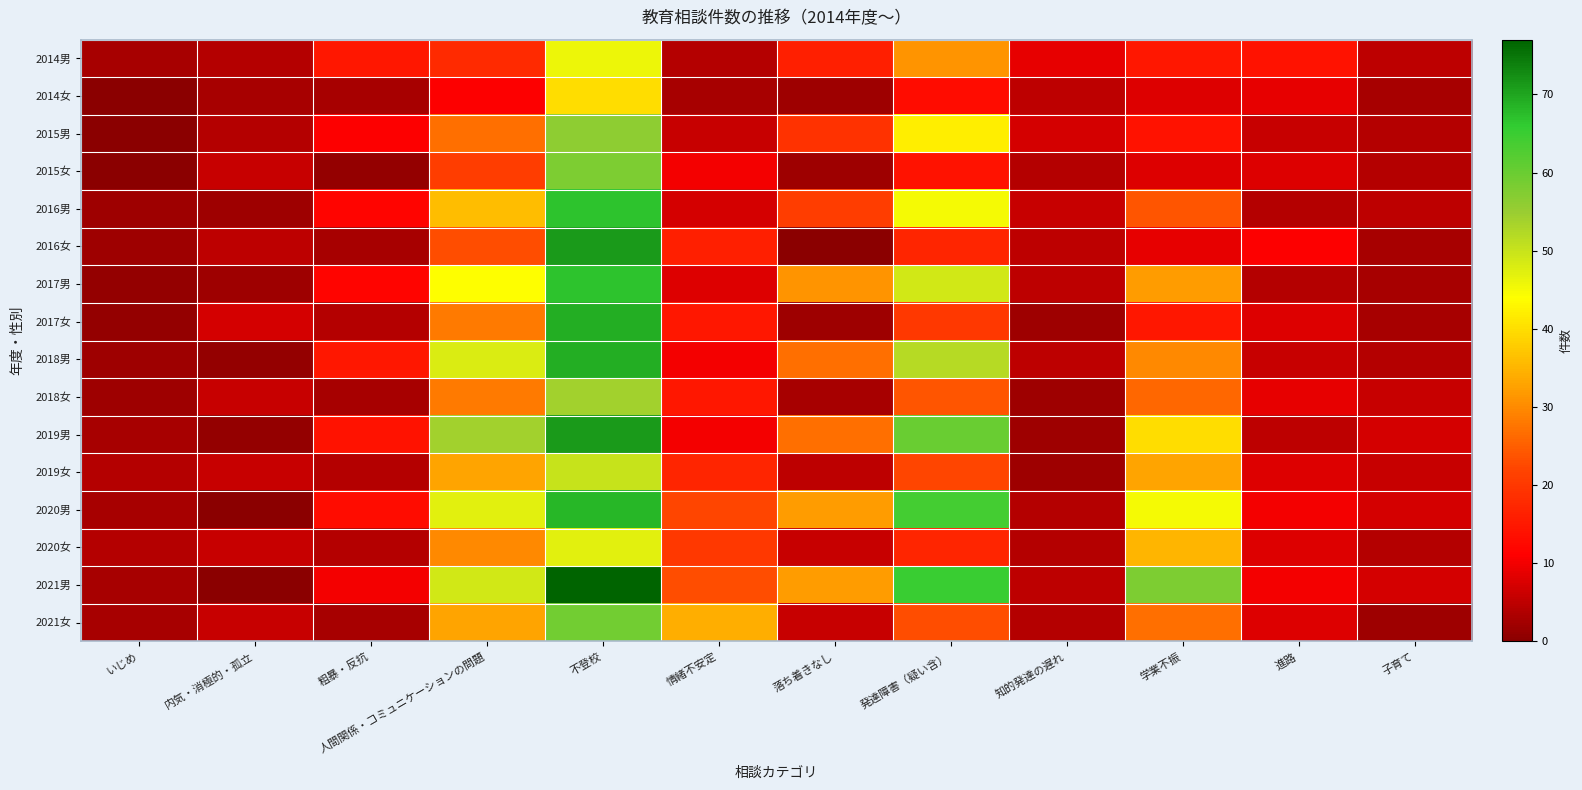

Reading left to right, extract all data points from this chart.

2014男: いじめ=3	内気・消極的・孤立=4	粗暴・反抗=15	人間関係・コミュニケーションの問題=18	不登校=46	情緒不安定=4	落ち着きなし=16	発達障害（疑い含）=31	知的発達の遅れ=9	学業不振=15	進路=14	子育て=5
2014女: いじめ=0	内気・消極的・孤立=3	粗暴・反抗=3	人間関係・コミュニケーションの問題=11	不登校=40	情緒不安定=3	落ち着きなし=2	発達障害（疑い含）=13	知的発達の遅れ=5	学業不振=8	進路=9	子育て=3
2015男: いじめ=0	内気・消極的・孤立=4	粗暴・反抗=11	人間関係・コミュニケーションの問題=27	不登校=56	情緒不安定=6	落ち着きなし=19	発達障害（疑い含）=42	知的発達の遅れ=7	学業不振=14	進路=6	子育て=4
2015女: いじめ=0	内気・消極的・孤立=6	粗暴・反抗=1	人間関係・コミュニケーションの問題=21	不登校=58	情緒不安定=10	落ち着きなし=2	発達障害（疑い含）=14	知的発達の遅れ=4	学業不振=8	進路=8	子育て=4
2016男: いじめ=2	内気・消極的・孤立=2	粗暴・反抗=12	人間関係・コミュニケーションの問題=36	不登校=67	情緒不安定=7	落ち着きなし=21	発達障害（疑い含）=45	知的発達の遅れ=6	学業不振=24	進路=4	子育て=5
2016女: いじめ=2	内気・消極的・孤立=5	粗暴・反抗=3	人間関係・コミュニケーションの問題=23	不登校=71	情緒不安定=16	落ち着きなし=0	発達障害（疑い含）=17	知的発達の遅れ=5	学業不振=9	進路=11	子育て=3
2017男: いじめ=1	内気・消極的・孤立=2	粗暴・反抗=12	人間関係・コミュニケーションの問題=44	不登校=67	情緒不安定=8	落ち着きなし=31	発達障害（疑い含）=49	知的発達の遅れ=5	学業不振=32	進路=4	子育て=3
2017女: いじめ=1	内気・消極的・孤立=7	粗暴・反抗=4	人間関係・コミュニケーションの問題=28	不登校=69	情緒不安定=15	落ち着きなし=2	発達障害（疑い含）=20	知的発達の遅れ=2	学業不振=15	進路=8	子育て=3
2018男: いじめ=2	内気・消極的・孤立=1	粗暴・反抗=15	人間関係・コミュニケーションの問題=48	不登校=69	情緒不安定=10	落ち着きなし=27	発達障害（疑い含）=52	知的発達の遅れ=5	学業不振=30	進路=6	子育て=4
2018女: いじめ=2	内気・消極的・孤立=6	粗暴・反抗=3	人間関係・コミュニケーションの問題=28	不登校=54	情緒不安定=15	落ち着きなし=3	発達障害（疑い含）=24	知的発達の遅れ=2	学業不振=26	進路=9	子育て=6
2019男: いじめ=3	内気・消極的・孤立=1	粗暴・反抗=14	人間関係・コミュニケーションの問題=54	不登校=71	情緒不安定=10	落ち着きなし=27	発達障害（疑い含）=60	知的発達の遅れ=2	学業不振=40	進路=5	子育て=7
2019女: いじめ=4	内気・消極的・孤立=6	粗暴・反抗=4	人間関係・コミュニケーションの問題=33	不登校=50	情緒不安定=17	落ち着きなし=5	発達障害（疑い含）=22	知的発達の遅れ=2	学業不振=33	進路=8	子育て=6
2020男: いじめ=3	内気・消極的・孤立=0	粗暴・反抗=13	人間関係・コミュニケーションの問題=47	不登校=68	情緒不安定=22	落ち着きなし=32	発達障害（疑い含）=64	知的発達の遅れ=4	学業不振=45	進路=10	子育て=7
2020女: いじめ=4	内気・消極的・孤立=6	粗暴・反抗=4	人間関係・コミュニケーションの問題=30	不登校=47	情緒不安定=20	落ち着きなし=6	発達障害（疑い含）=17	知的発達の遅れ=4	学業不振=35	進路=8	子育て=4
2021男: いじめ=3	内気・消極的・孤立=0	粗暴・反抗=10	人間関係・コミュニケーションの問題=49	不登校=77	情緒不安定=23	落ち着きなし=32	発達障害（疑い含）=65	知的発達の遅れ=5	学業不振=58	進路=10	子育て=7
2021女: いじめ=3	内気・消極的・孤立=6	粗暴・反抗=3	人間関係・コミュニケーションの問題=33	不登校=59	情緒不安定=34	落ち着きなし=6	発達障害（疑い含）=23	知的発達の遅れ=4	学業不振=27	進路=8	子育て=2